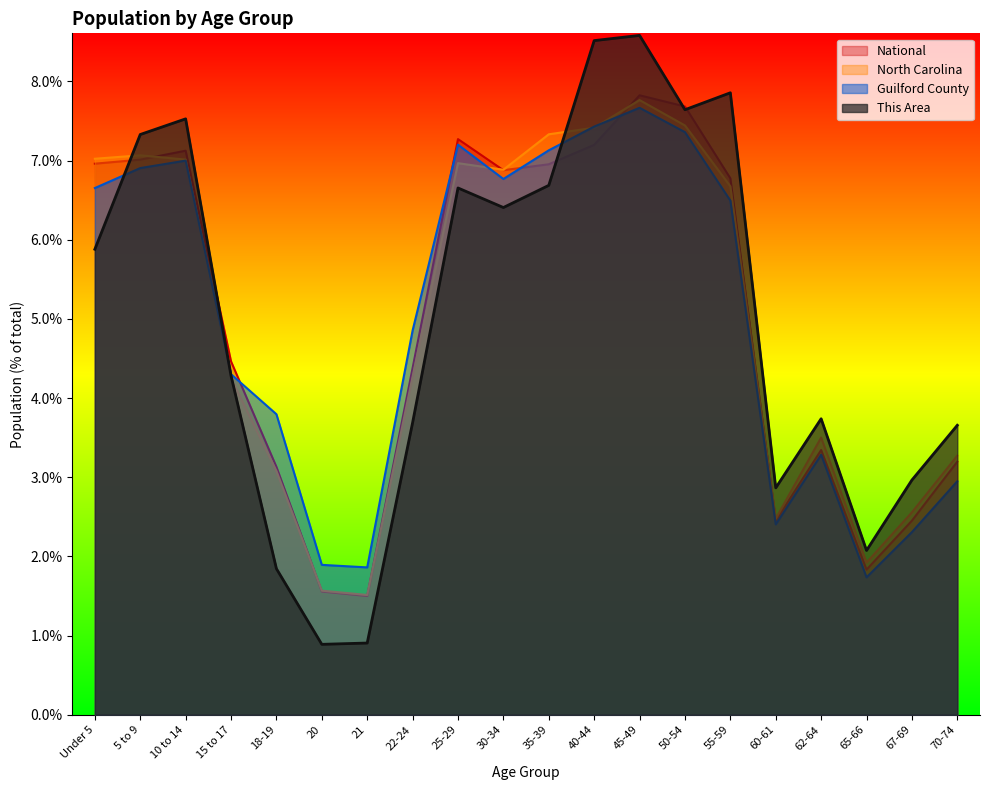

List the series in order of their peak value, highest first.

This Area, National, North Carolina, Guilford County